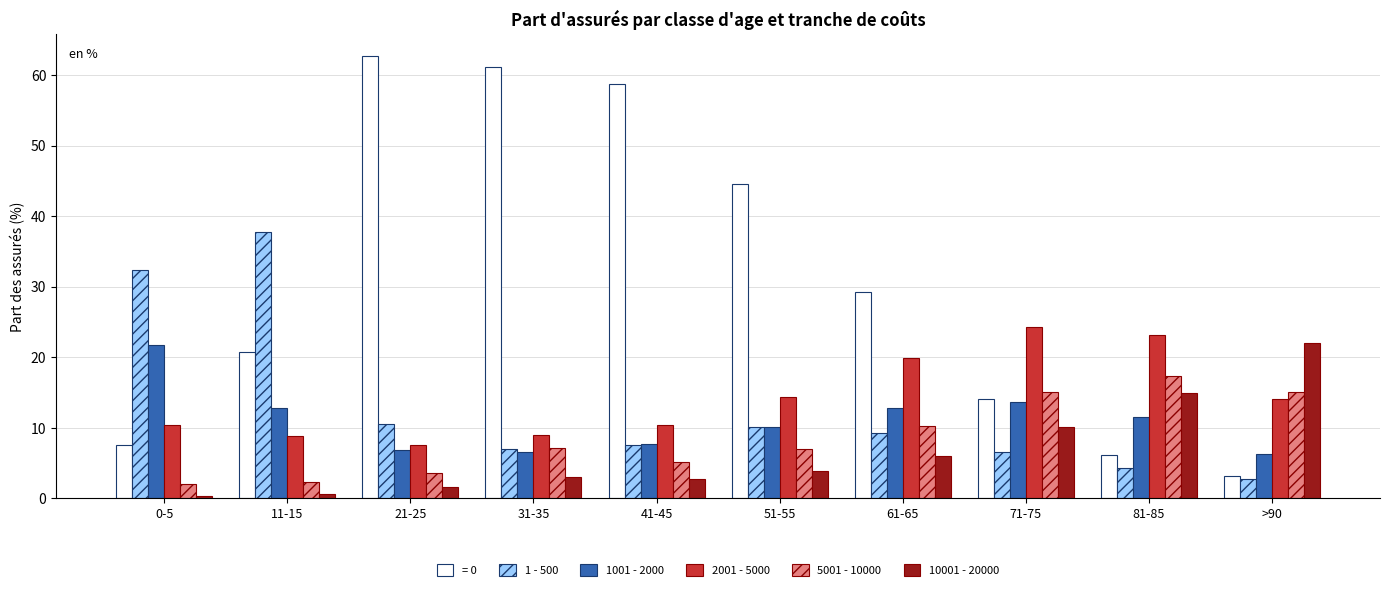

Which series has the largest range (max minus min)?

= 0